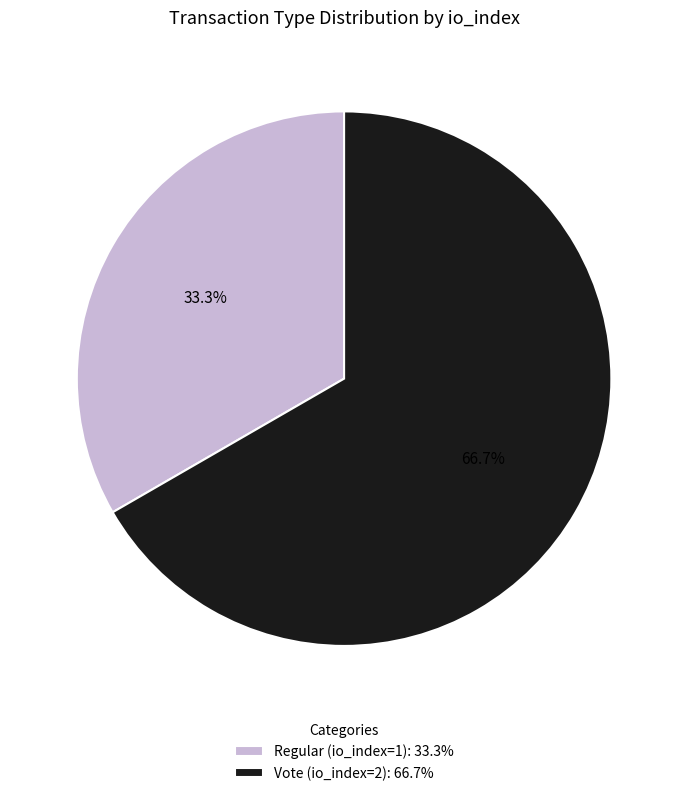

Count the number of slices in the pie.

2